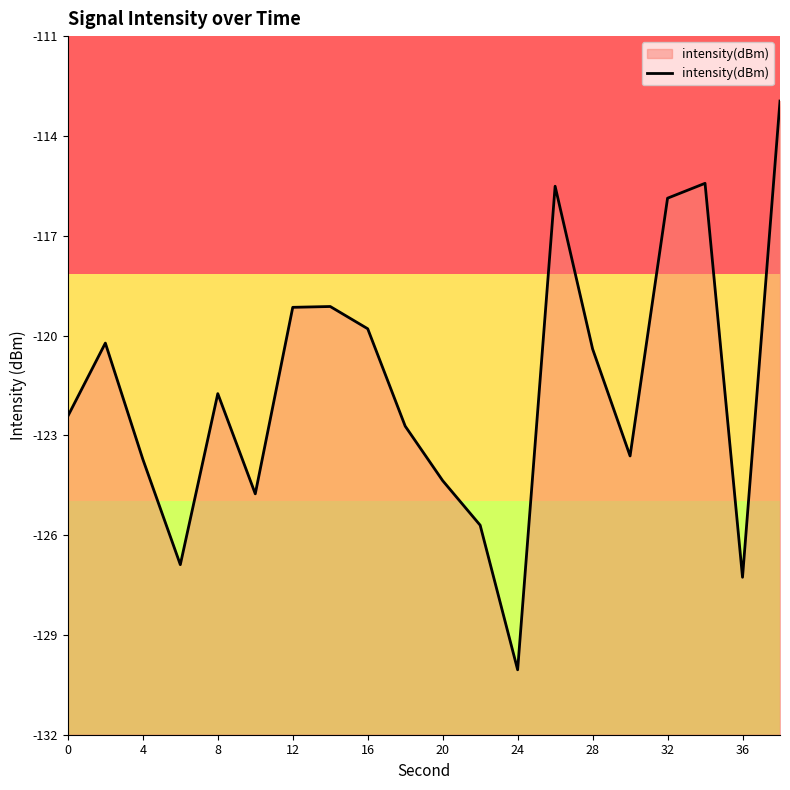

Does the chart display data point markers on the line(s)?

No